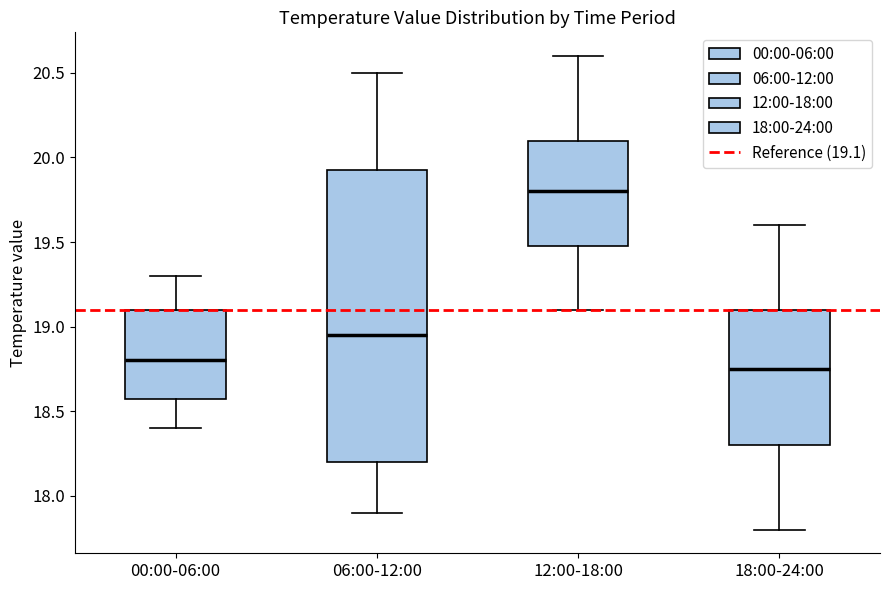

Which box has the highest median line?

12:00-18:00